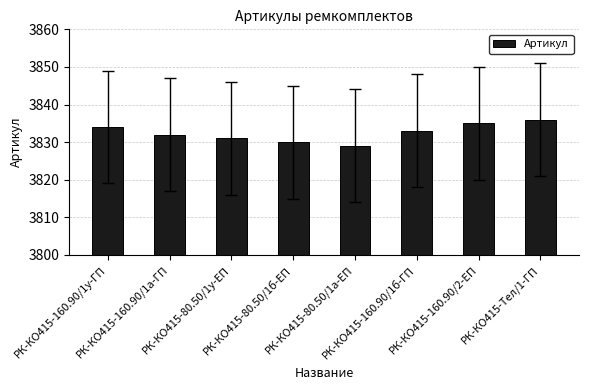

What is the change in value from РК-КО415-80.50/1у-ЕП to РК-КО415-160.90/1б-ГП?

+2